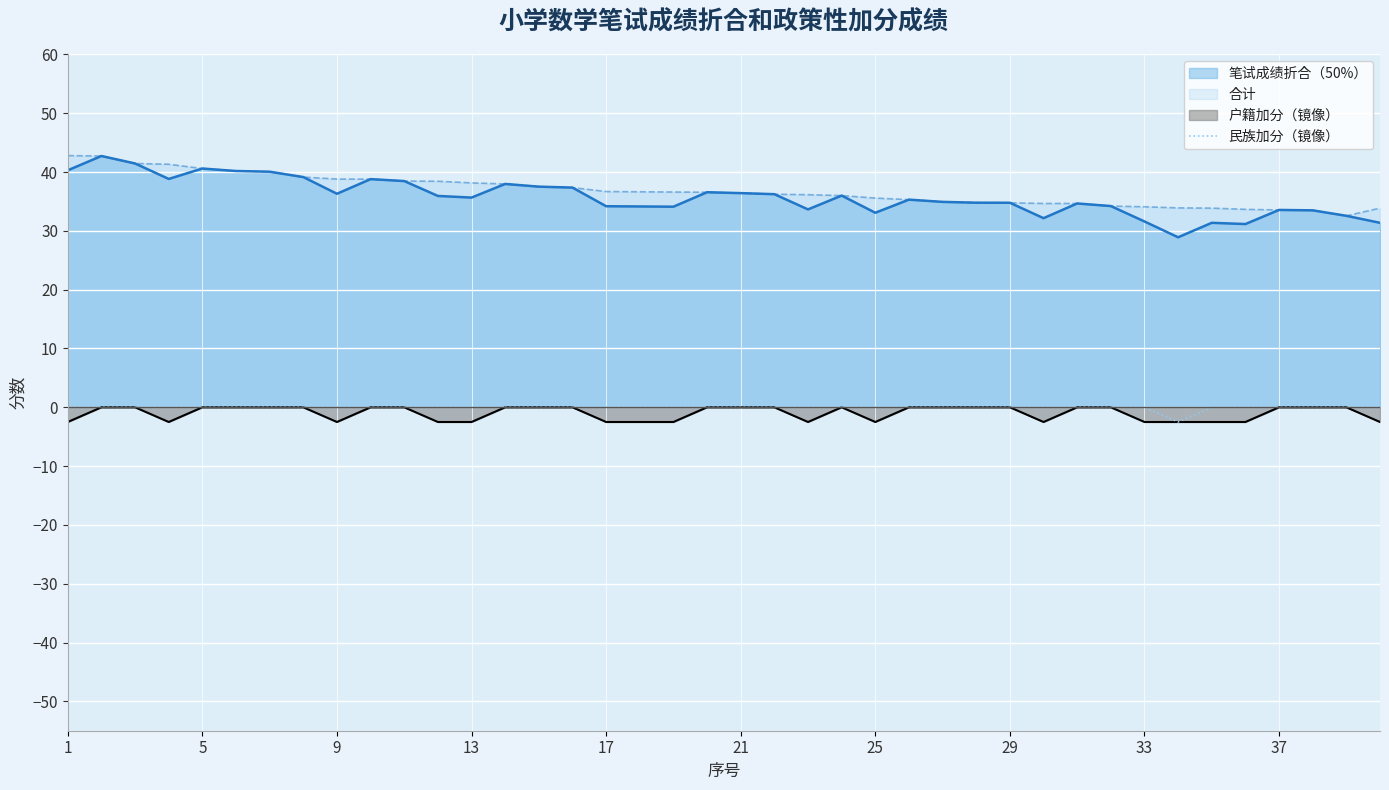

What is the maximum value for 合计?

42.8